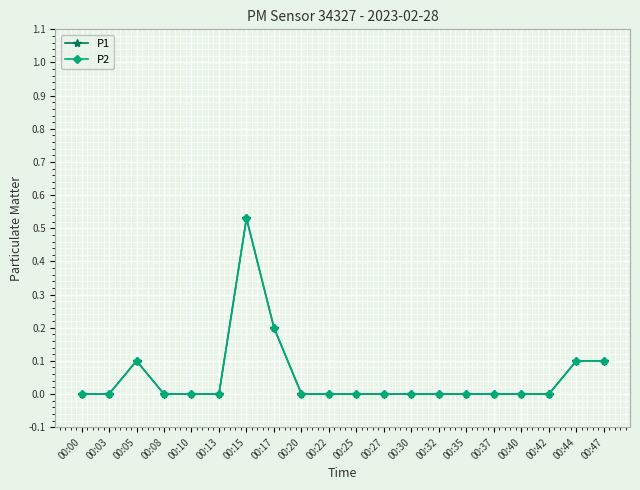

Which series has the widest spread of values?

P1